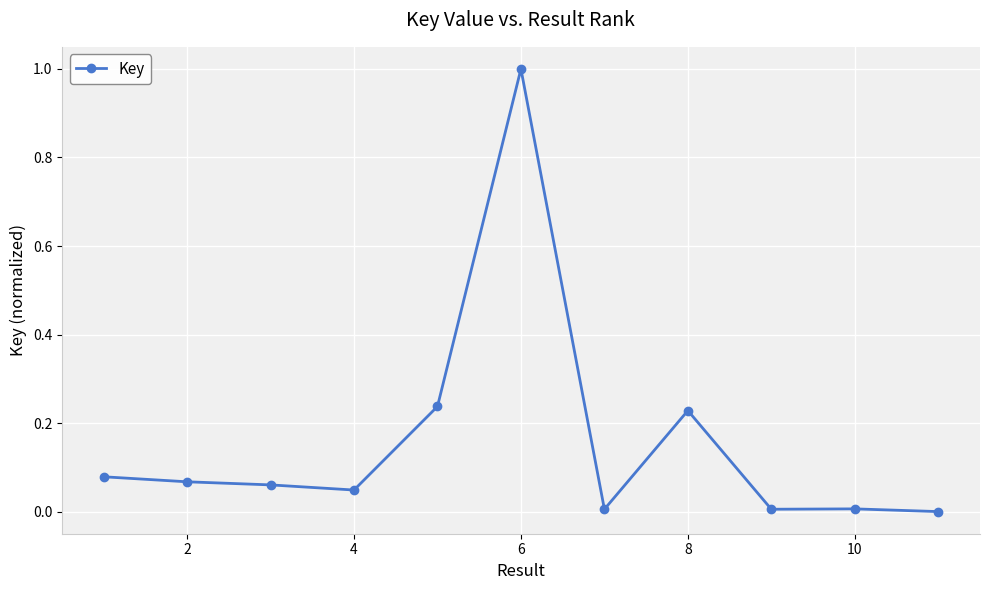

What is the sum of all values?

1.7